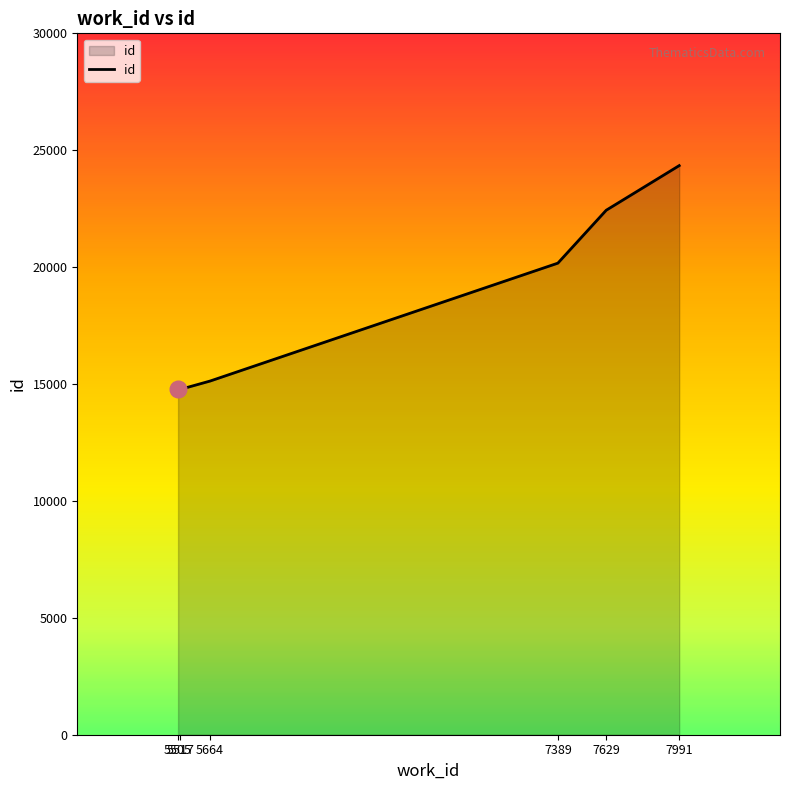

The value at 5517 is 19608. True or false?

False